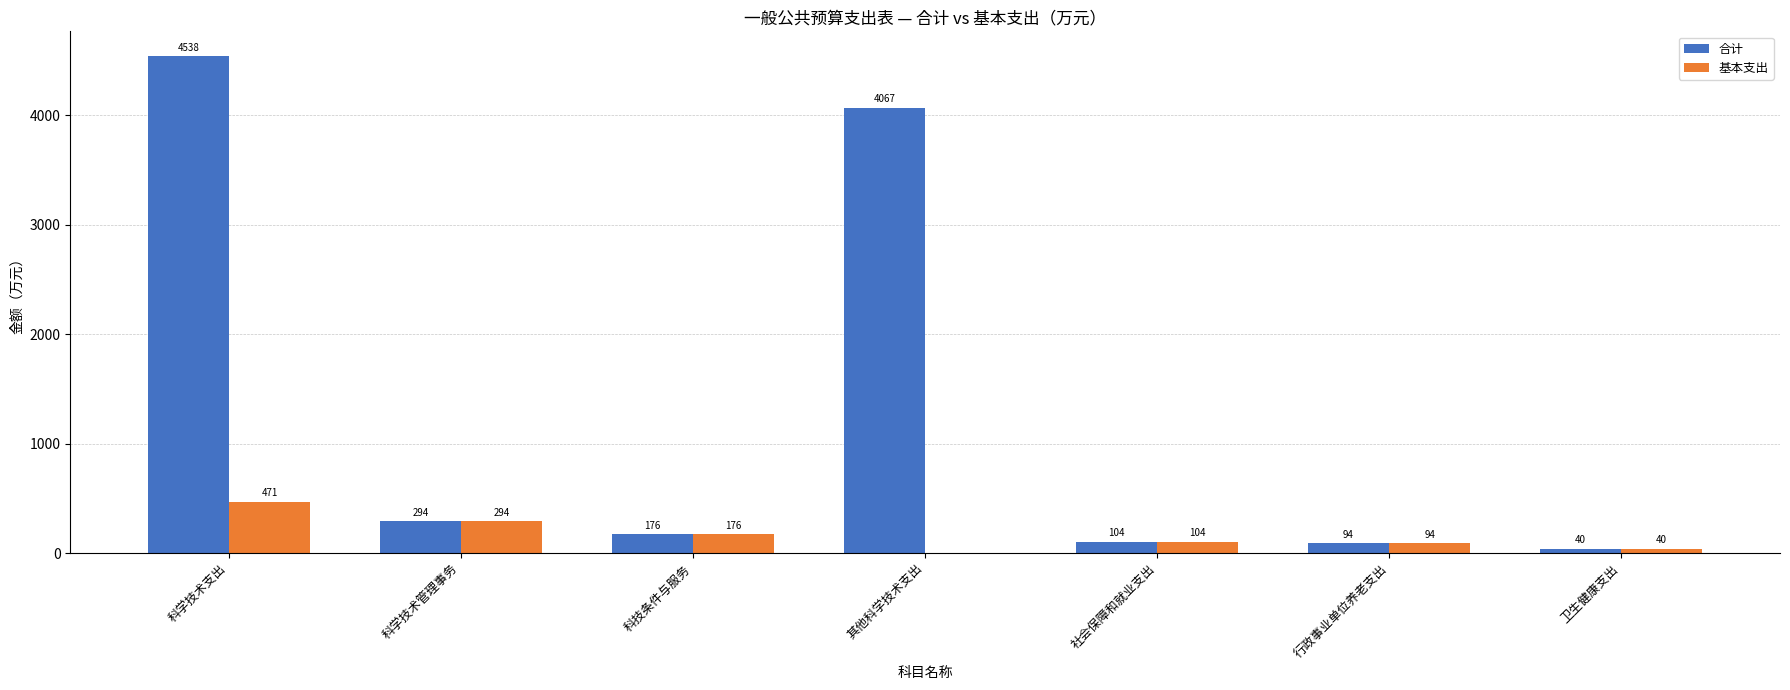

At which category is the sum across all series the highest?

科学技术支出